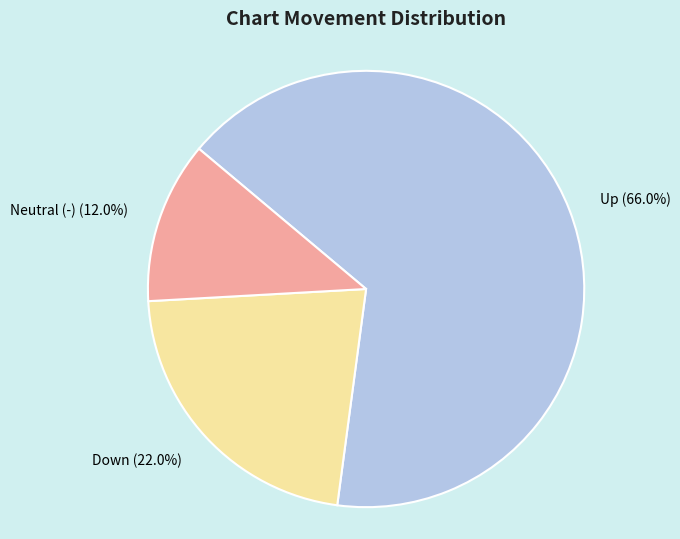

To the nearest percent, what is the difference between the largest and smallest slice percentages?

54%